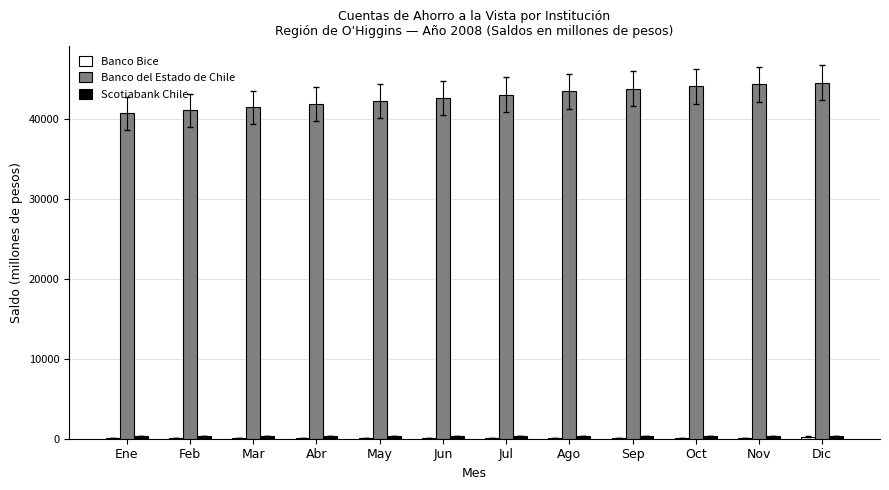

The Banco del Estado de Chile series shows 16145 at Ago. True or false?

False